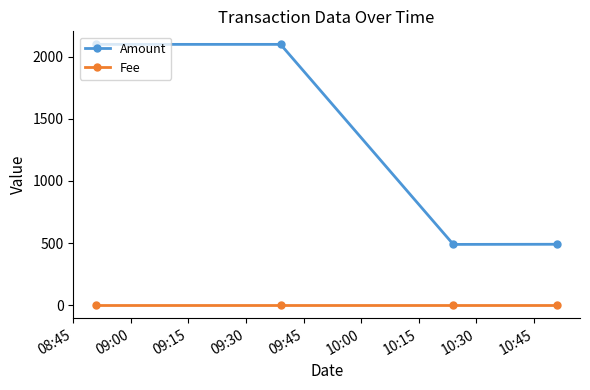

True or false: Fee and Amount intersect in this chart.

False